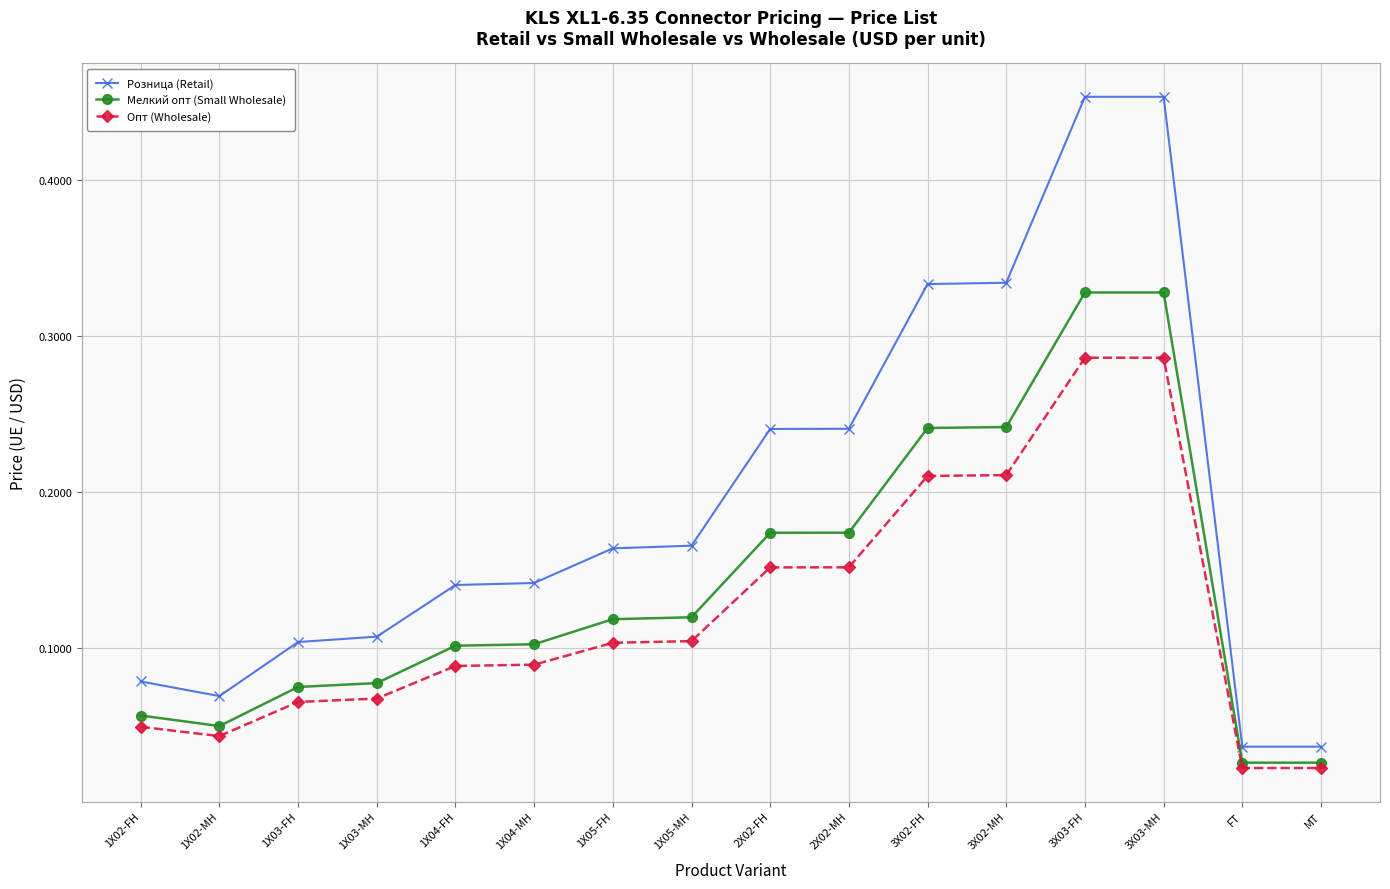

List the series in order of their overall mean, lowest first.

Опт (Wholesale), Мелкий опт (Small Wholesale), Розница (Retail)